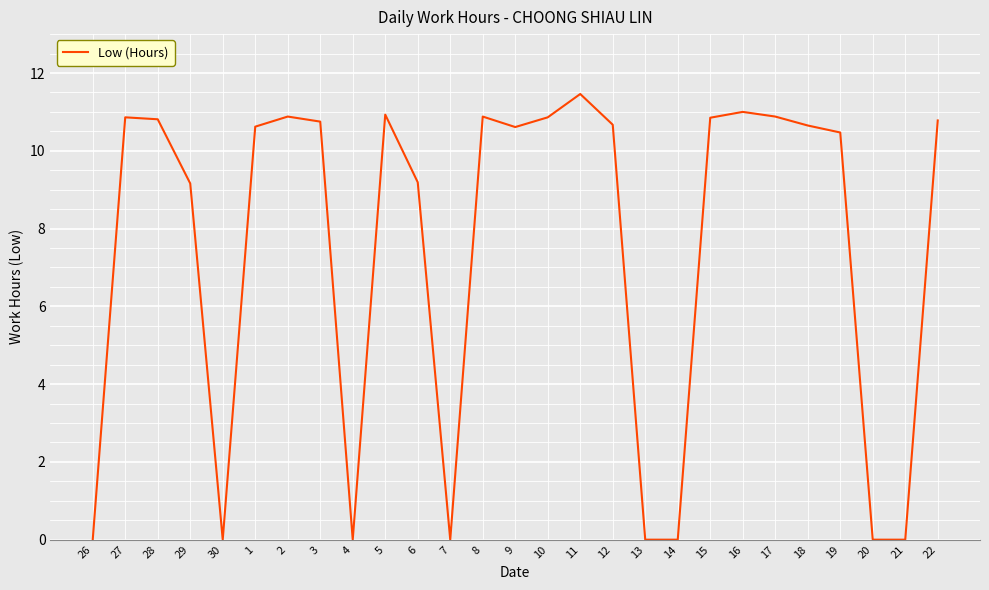

True or false: the data shows 4.4 at 6.

False